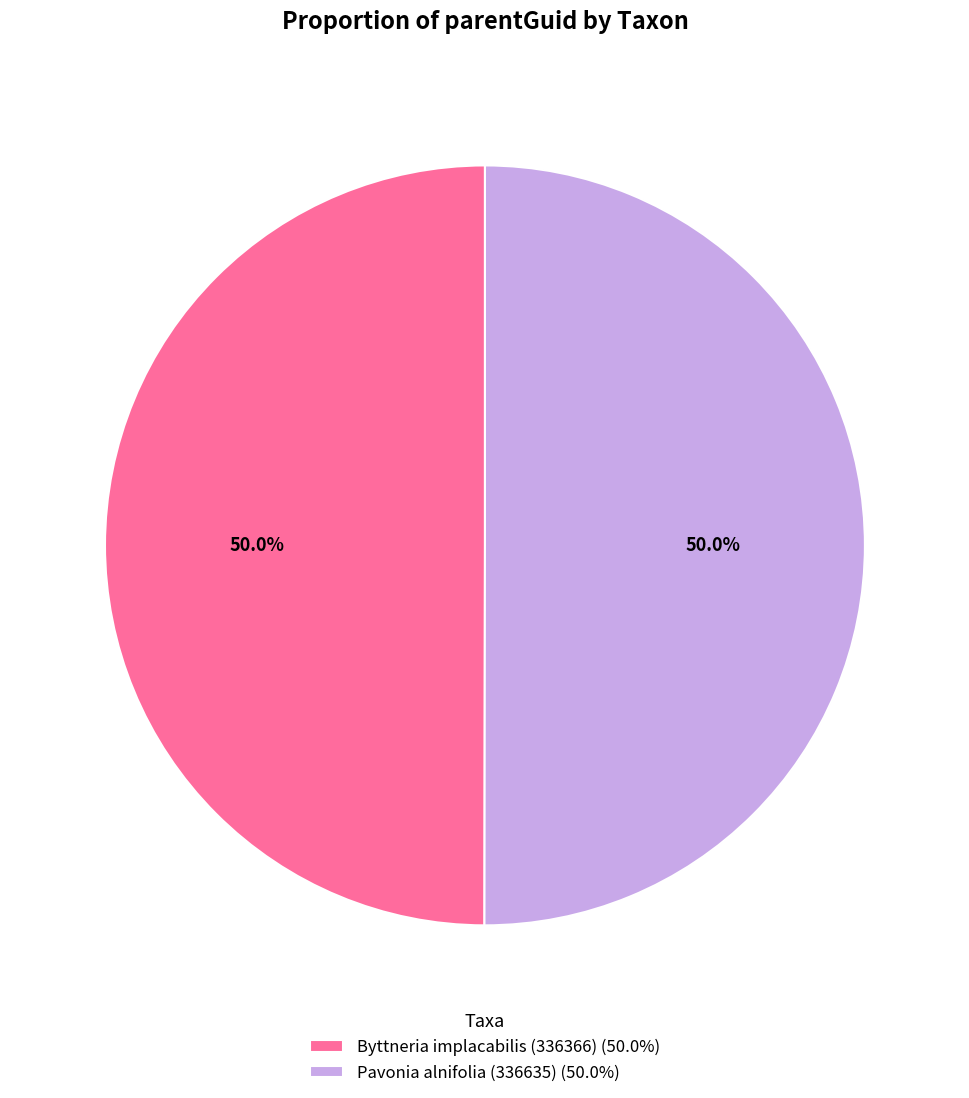

Count the number of slices in the pie.

2